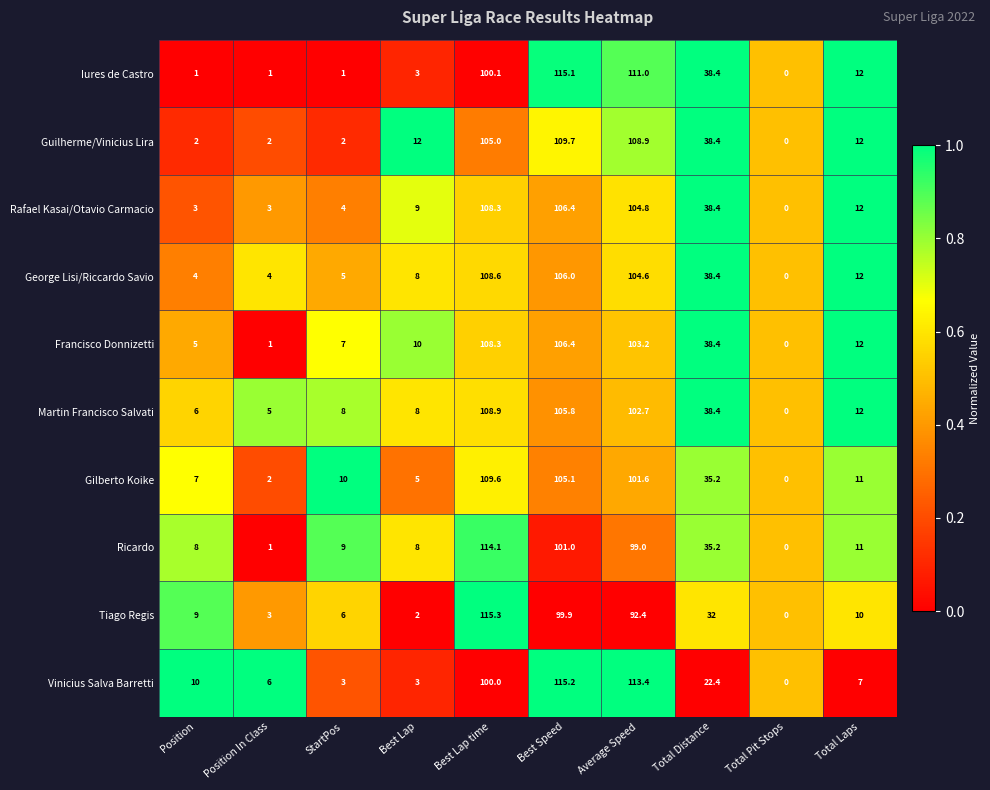

True or false: Martin Francisco Salvati has a value of 135.2 at Average Speed.

False